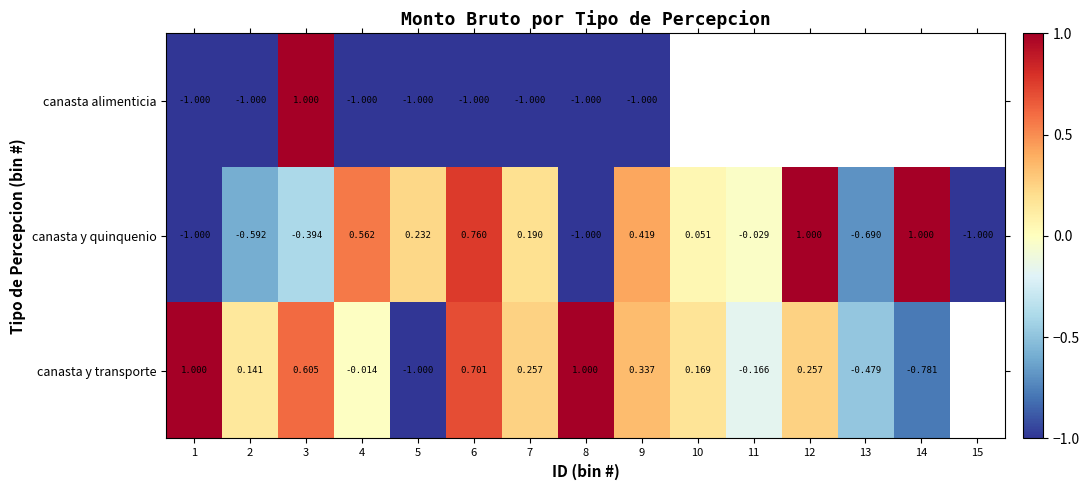

Rank the series at 7 from lowest to highest value.

canasta alimenticia, canasta y quinquenio, canasta y transporte